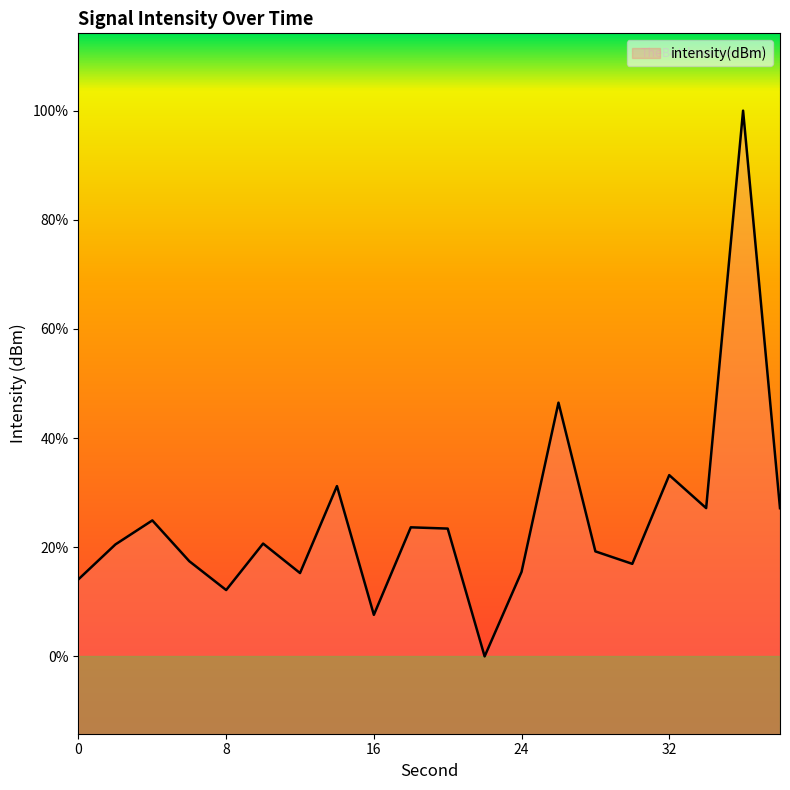

The chart shows a value of -116.9 at 22. True or false?

True